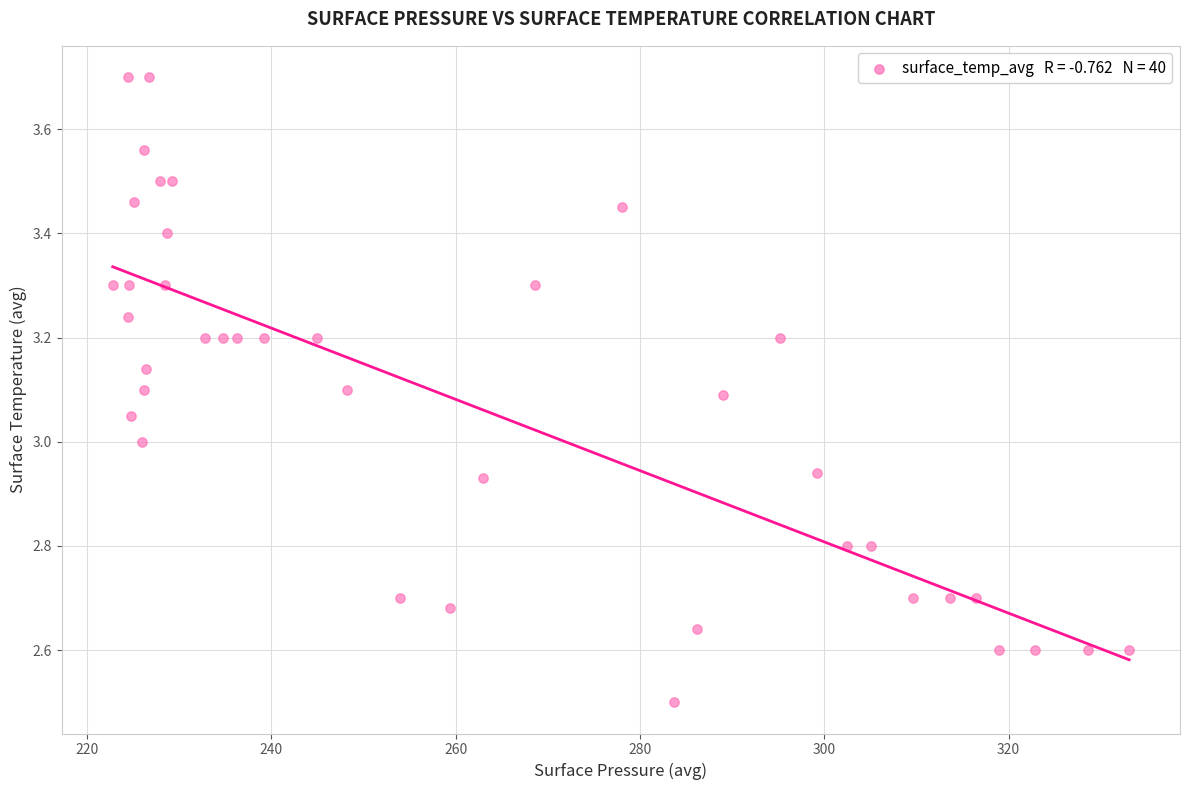

What is the range of Y values (max minus min)?

1.2